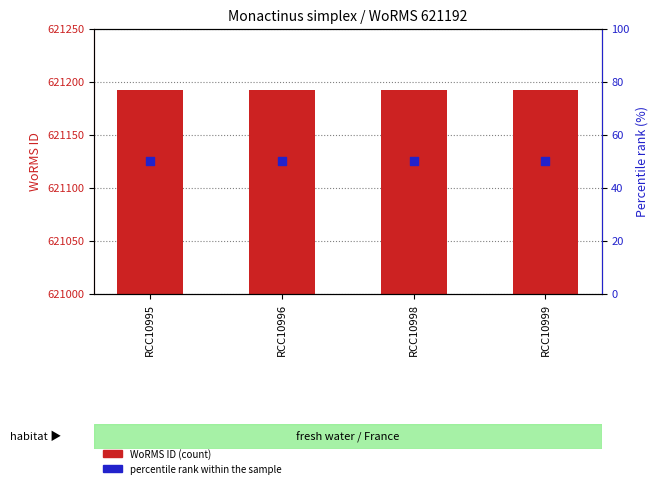

Which series contains the highest Y value?

WoRMS ID (count)